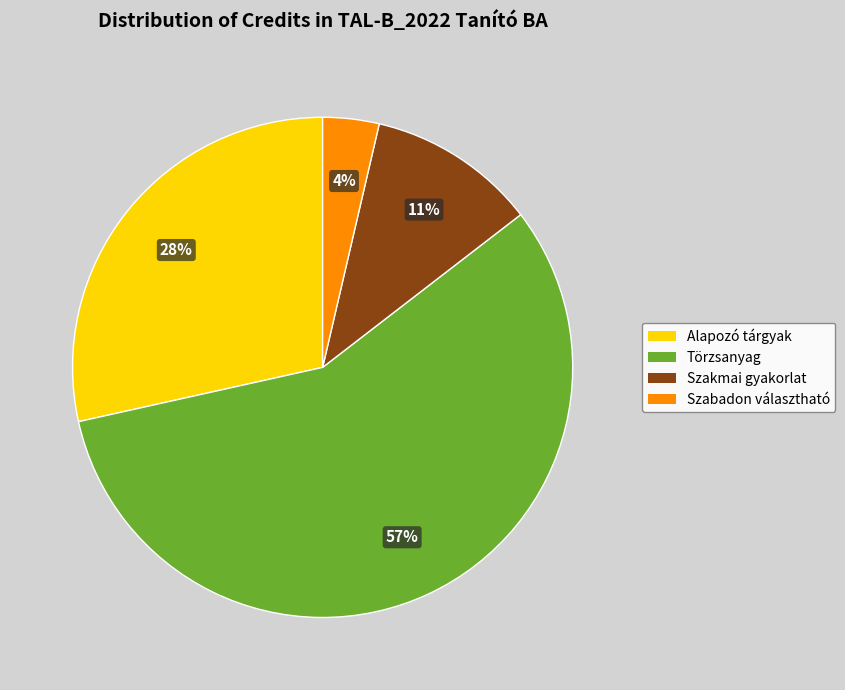

Which slice is the largest?

Törzsanyag